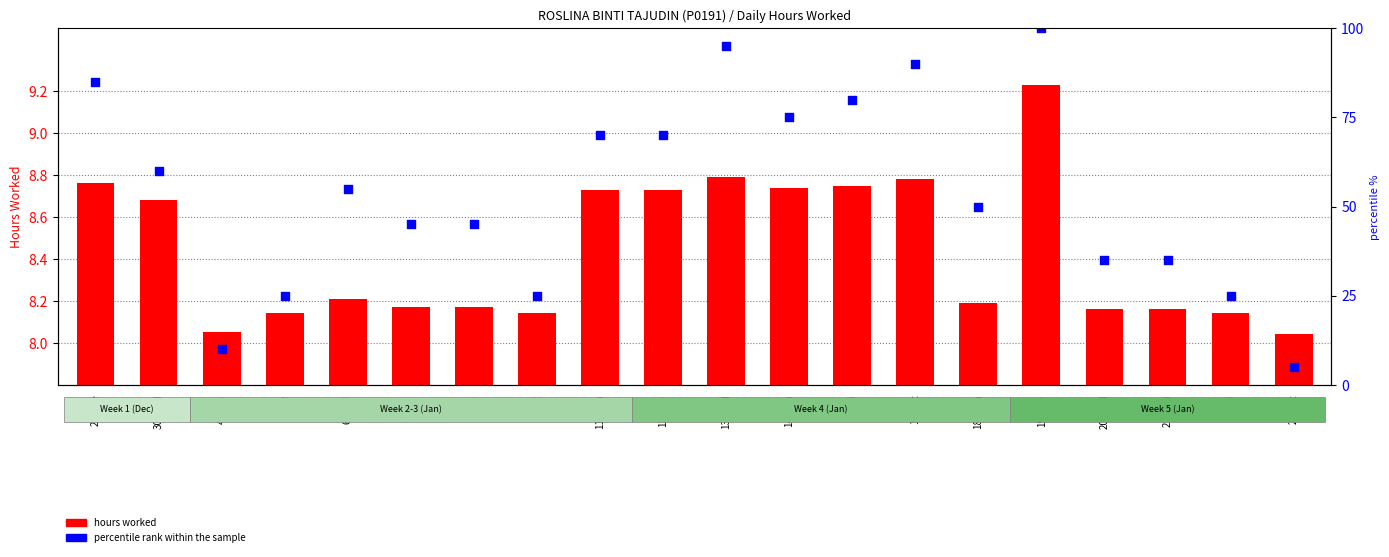

Which series has the largest total across all categories?

percentile rank within the sample